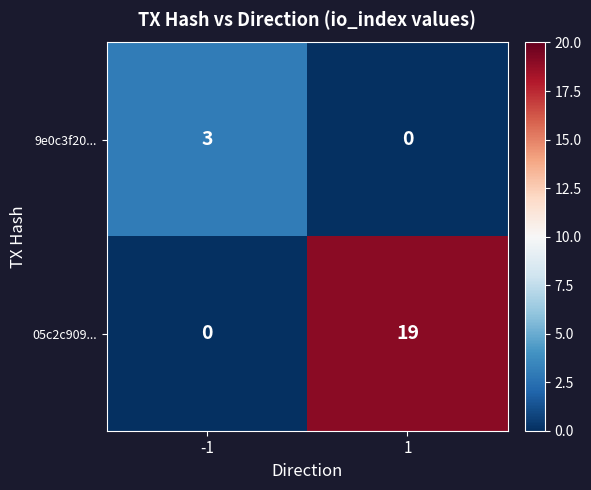

Is the value of 9e0c3f20... at -1 greater than the value of 05c2c909... at -1?

Yes